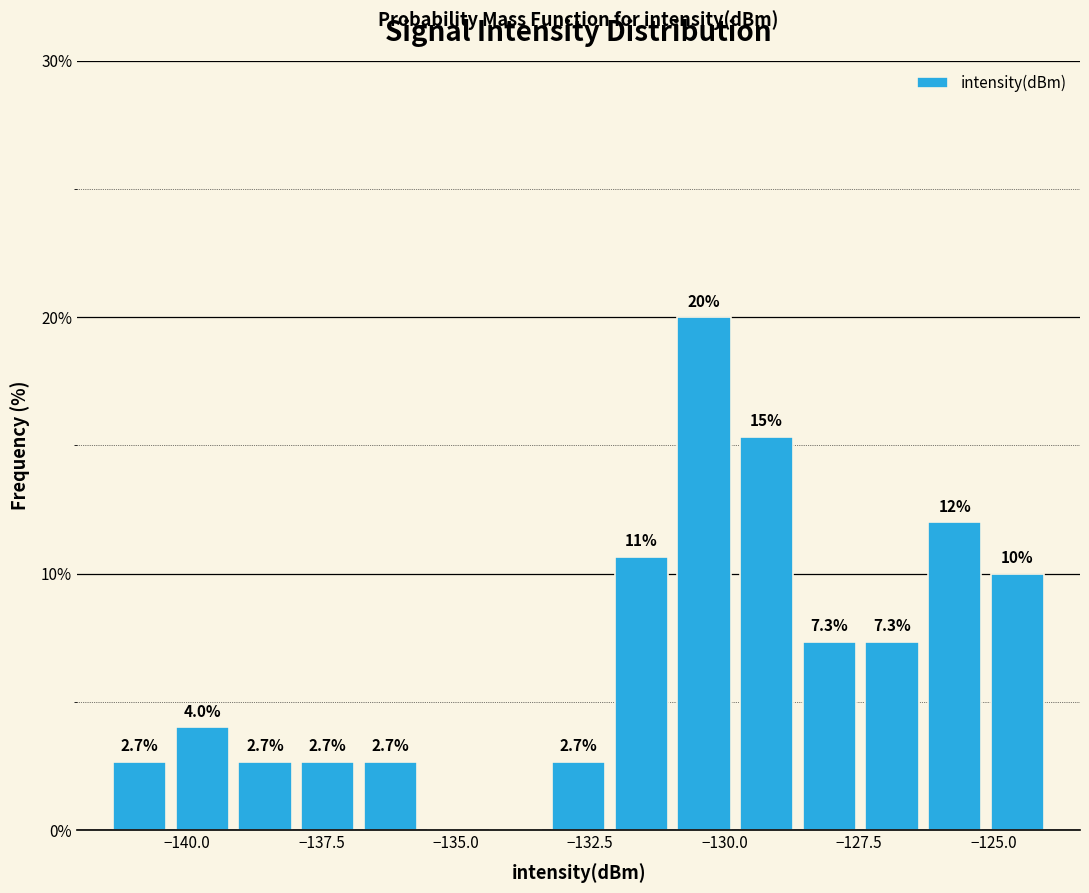

Around what value on the x-axis is the tallest bar? Give the approximate position of its centre, as read against the axis.

-130.5